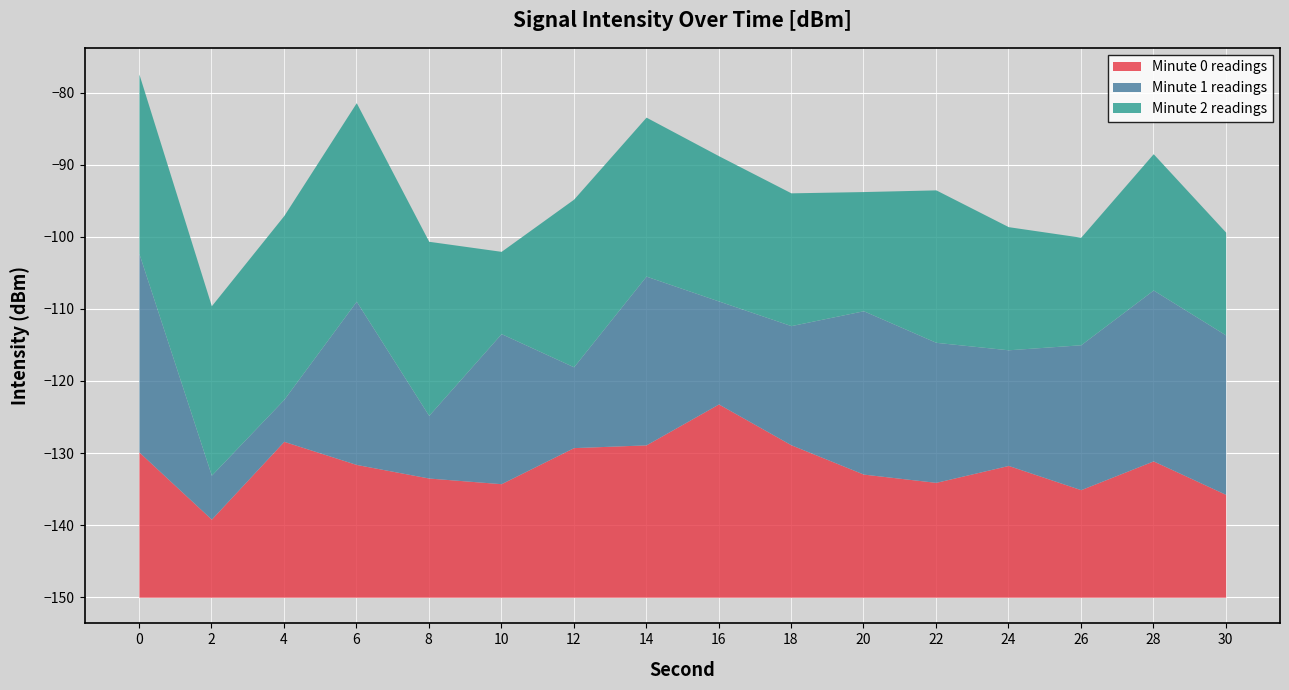

The Minute 0 readings series shows 21.1 at 14. True or false?

True